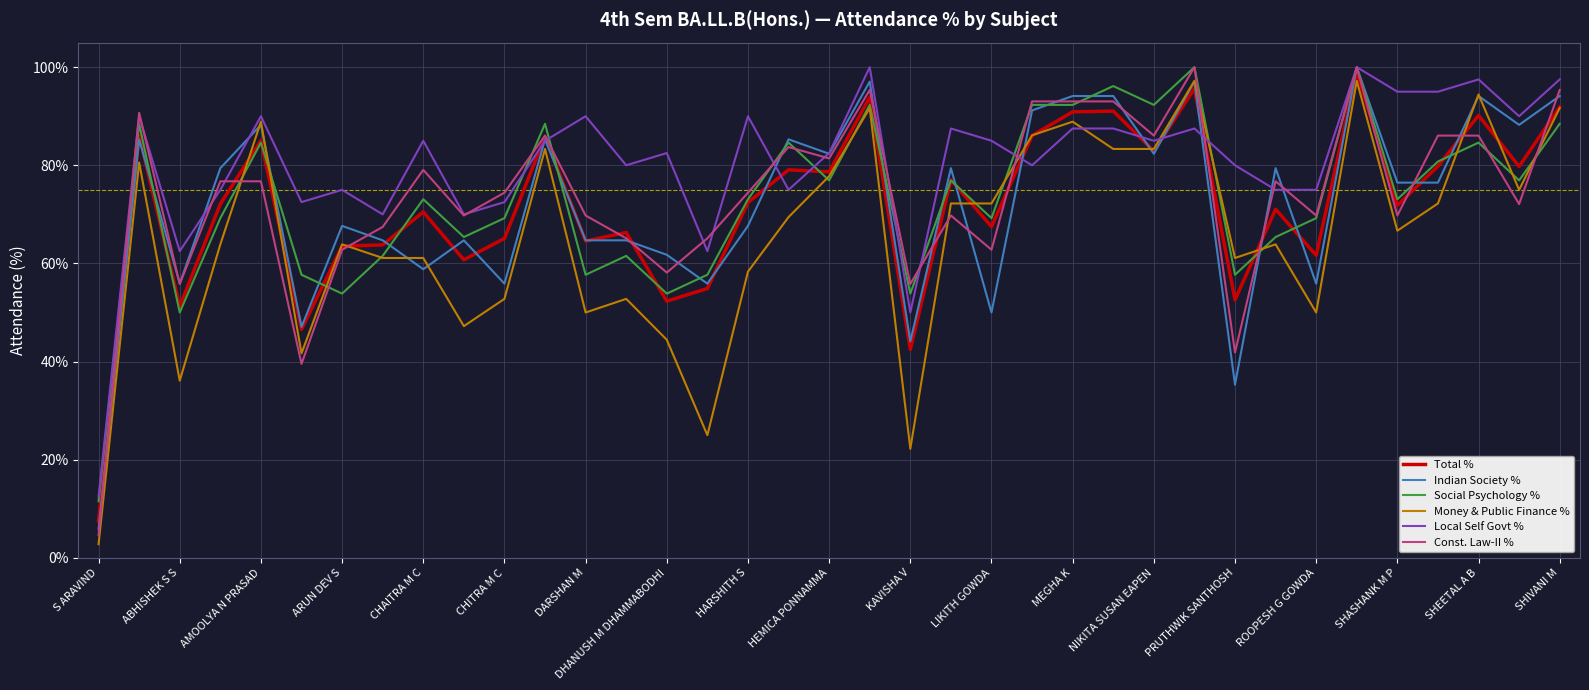

After their last crossing, which series has the higher values: Money & Public Finance % or Const. Law-II %?

Const. Law-II %